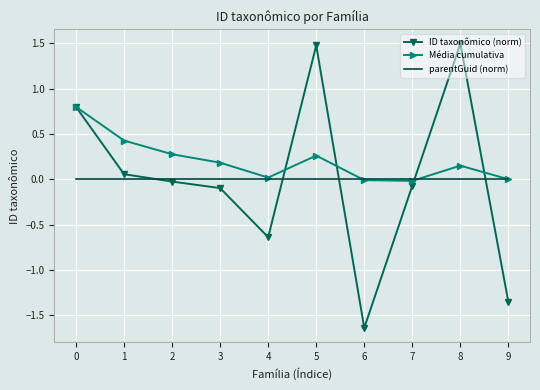

What is the maximum value shown in the chart?

1.5